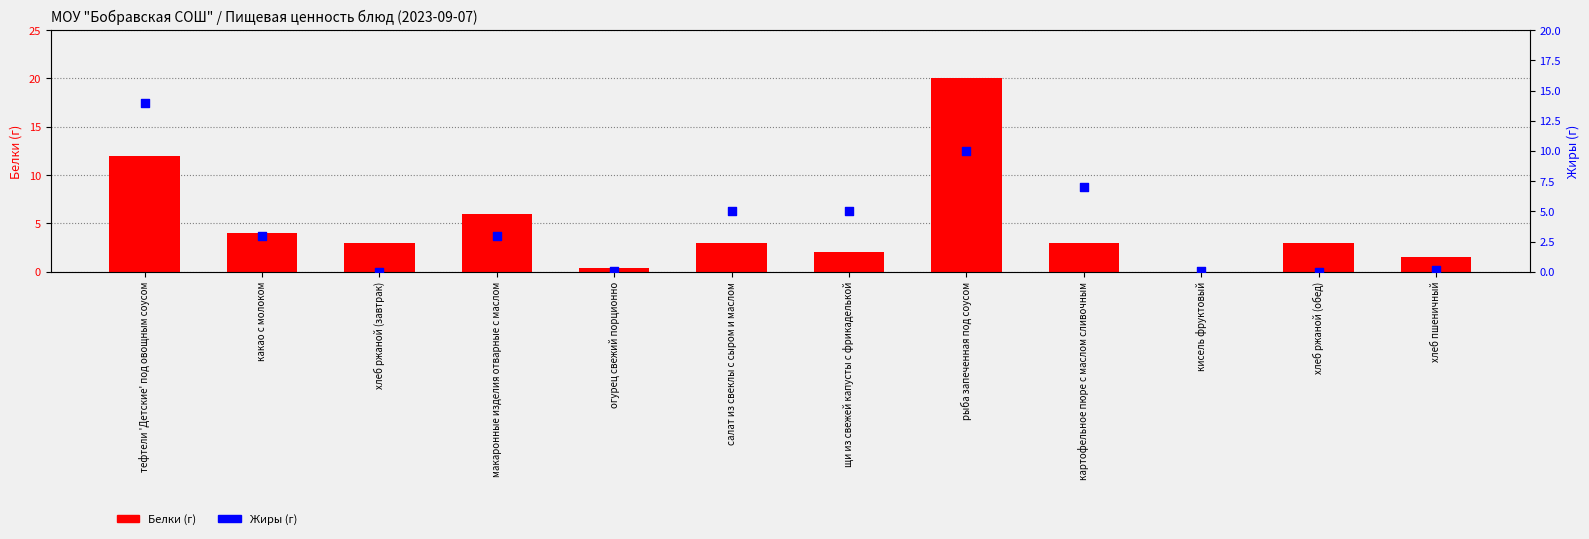

At how many categories does at least one series exceed 16?

1